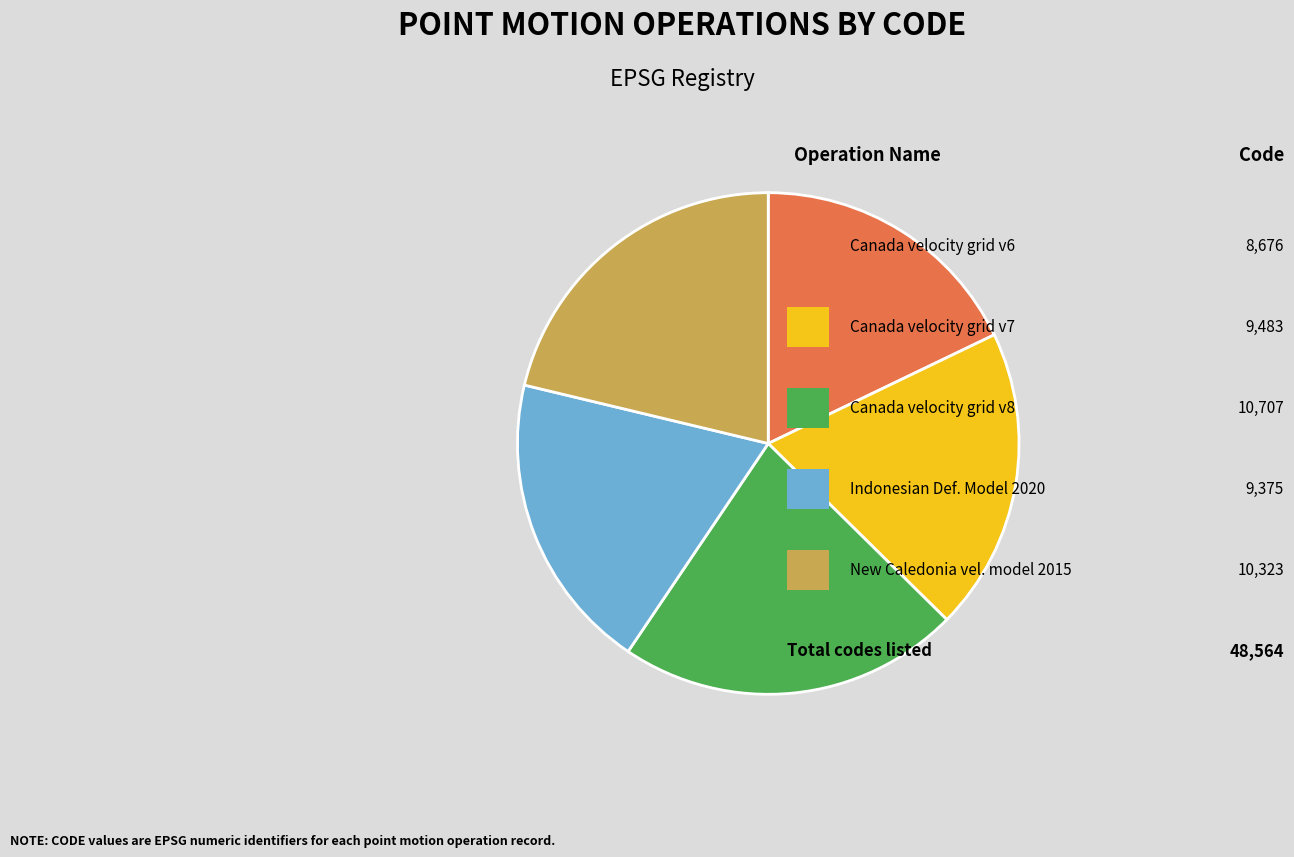

Is there a majority slice in this chart?

No